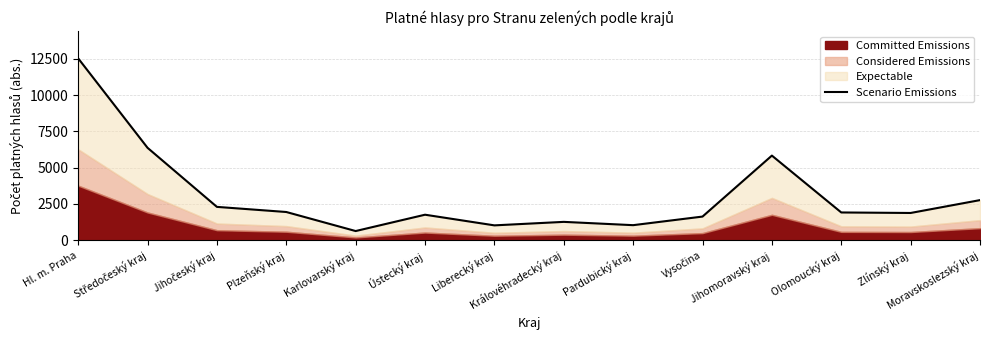

What is the sum of all values?

42819